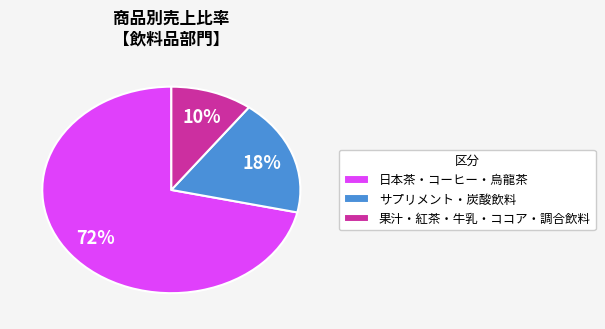

Is the sum of 日本茶・コーヒー・烏龍茶 and 果汁・紅茶・牛乳・ココア・調合飲料 greater than half?

Yes